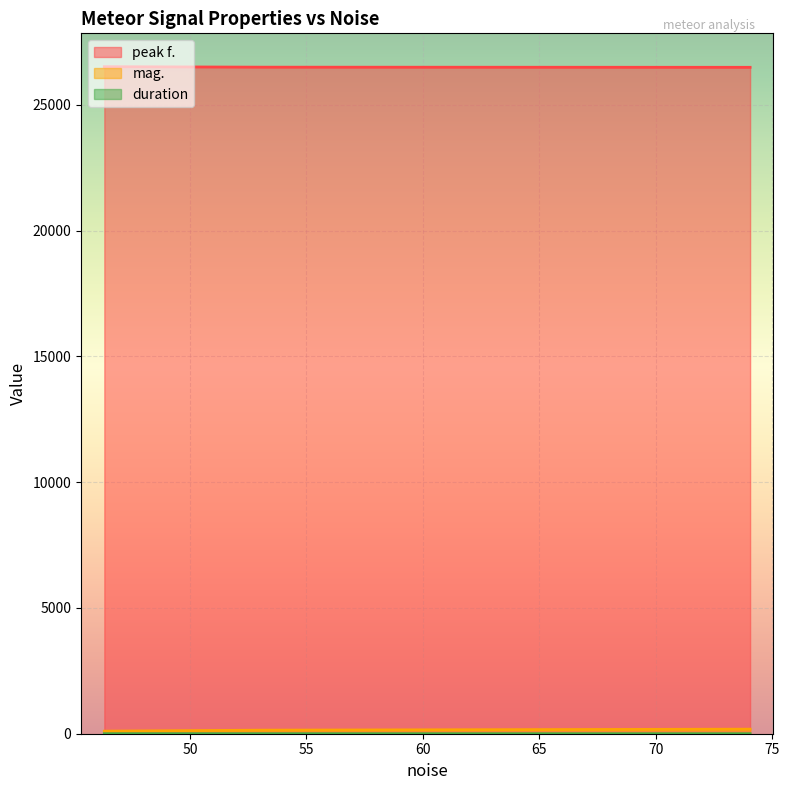

Rank the series at 74.0518 from lowest to highest value.

duration, mag., peak f.